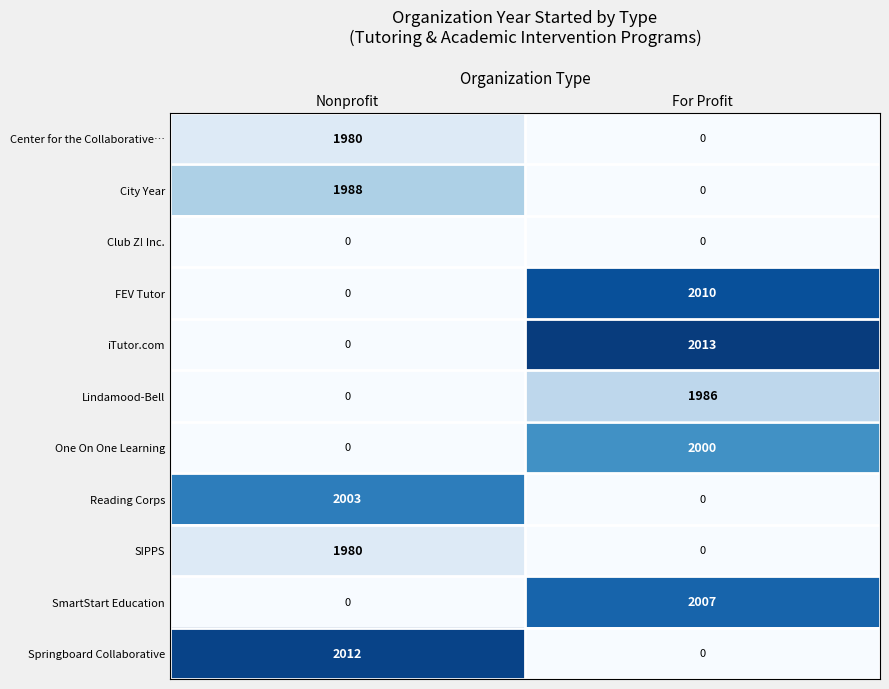

At which label does Center for the Collaborative… reach its peak?

Nonprofit